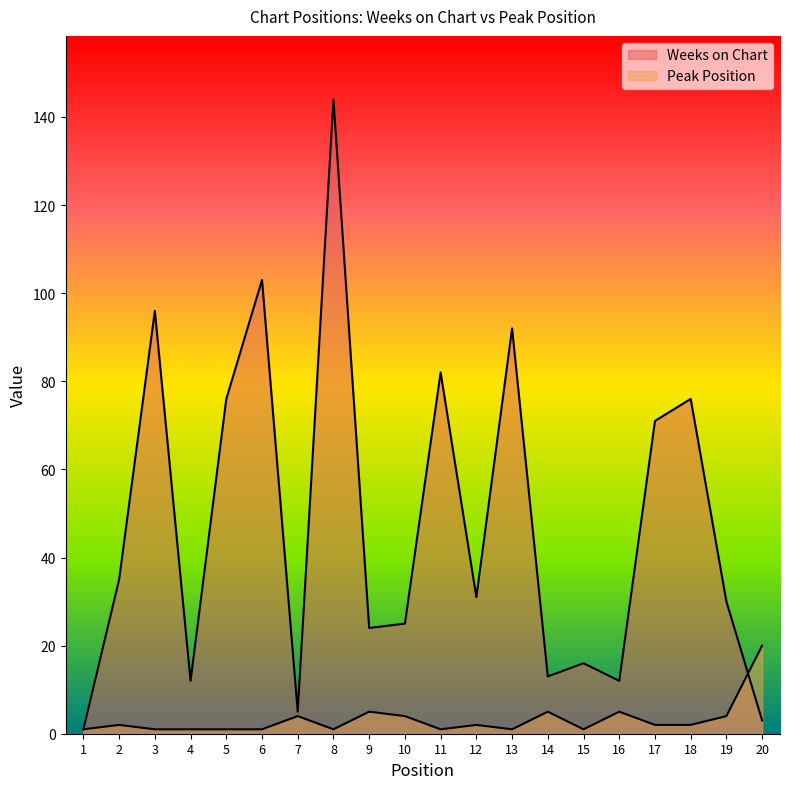

Reading left to right, what are all the values shown in this chart?

Weeks on Chart: 1=1	2=35	3=96	4=12	5=76	6=103	7=5	8=144	9=24	10=25	11=82	12=31	13=92	14=13	15=16	16=12	17=71	18=76	19=30	20=3
Peak Position: 1=1	2=2	3=1	4=1	5=1	6=1	7=4	8=1	9=5	10=4	11=1	12=2	13=1	14=5	15=1	16=5	17=2	18=2	19=4	20=20